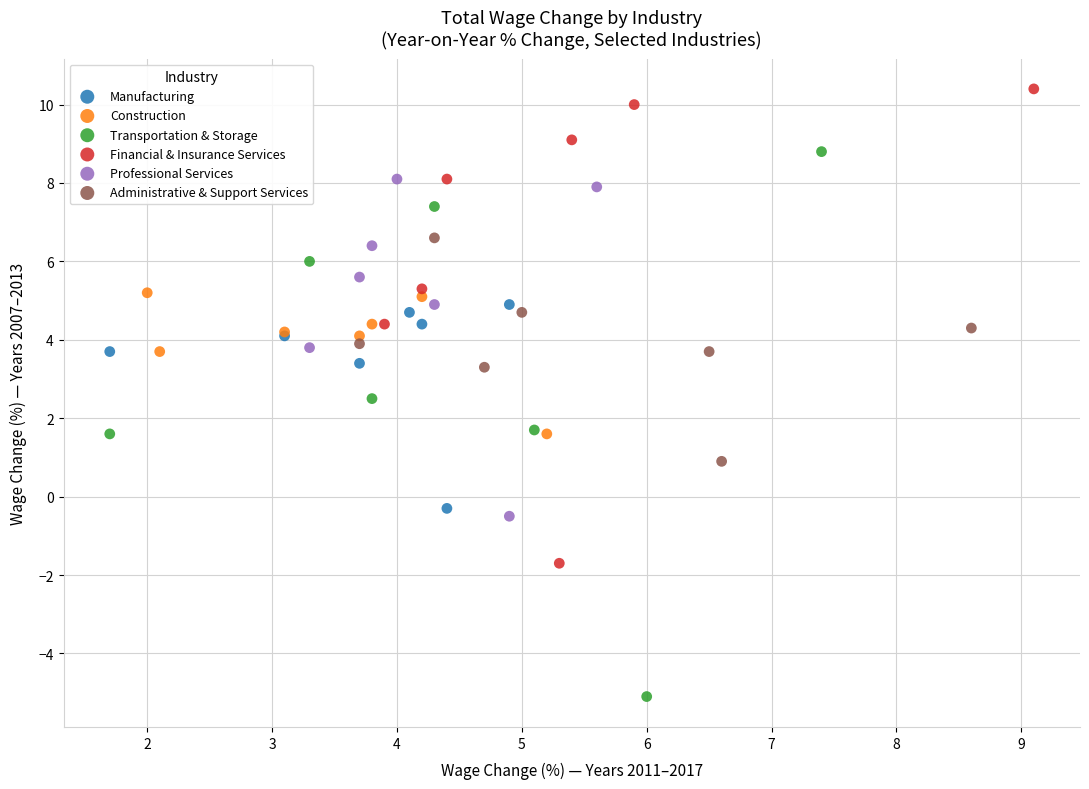

Which series contains the lowest Y value?

Transportation & Storage